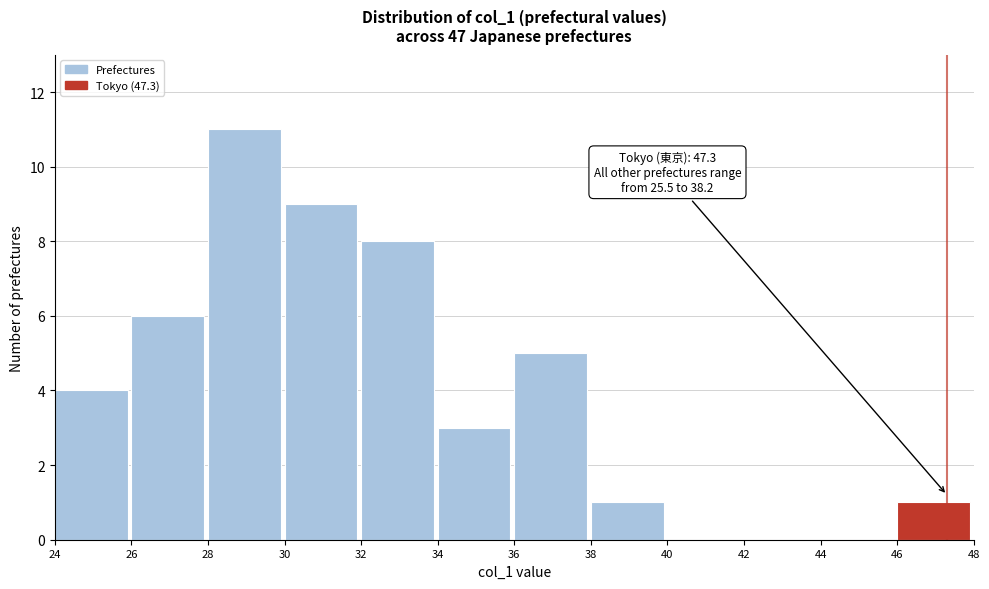

Over which range of the x-axis is the bar tallest?

28 to 30